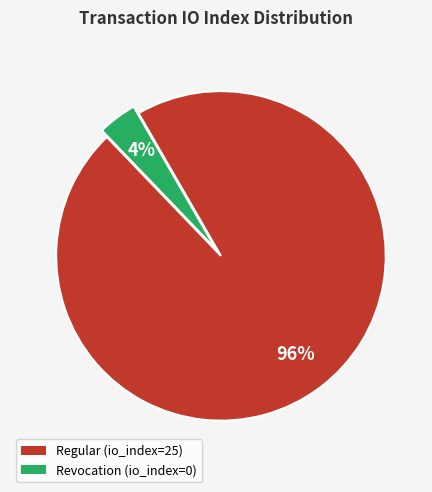

How many segments does this pie chart have?

2